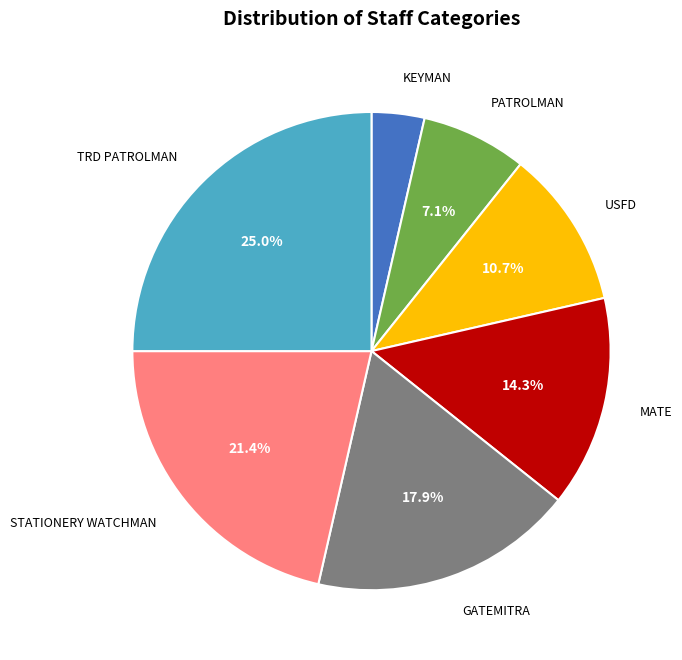

Is there any slice that represents more than half of the pie?

No